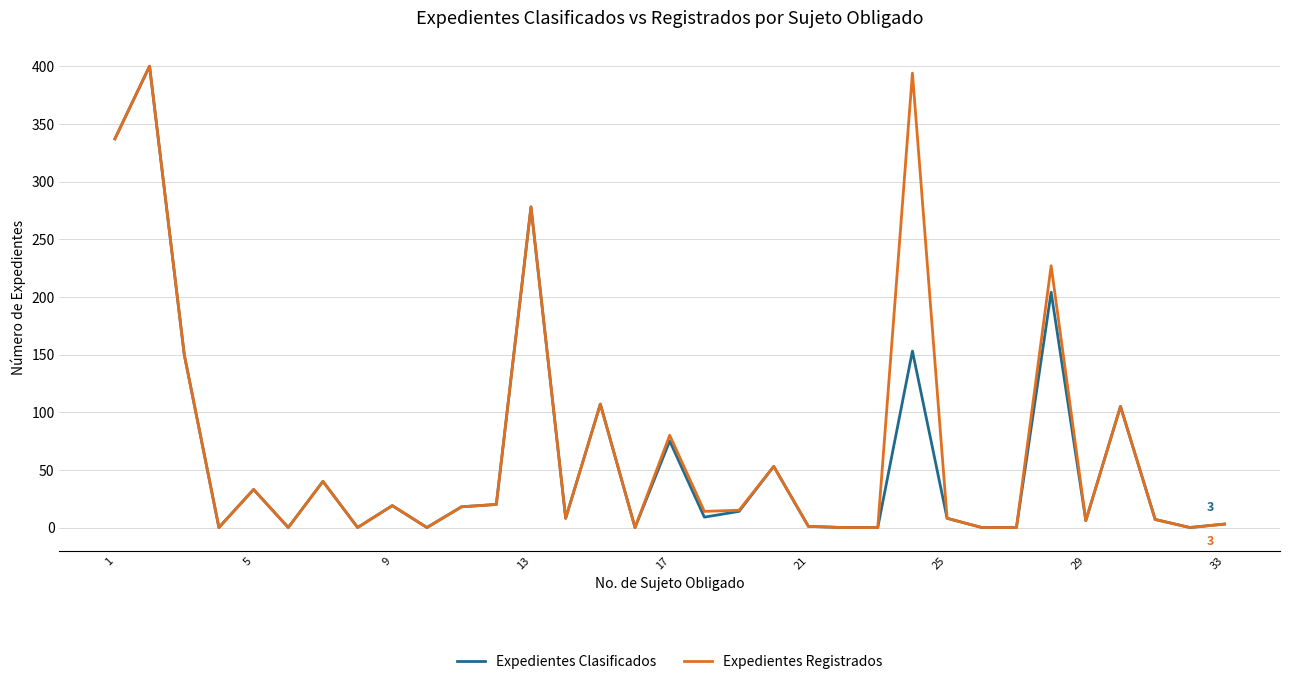

At how many categories does at least one series exceed 93?

8